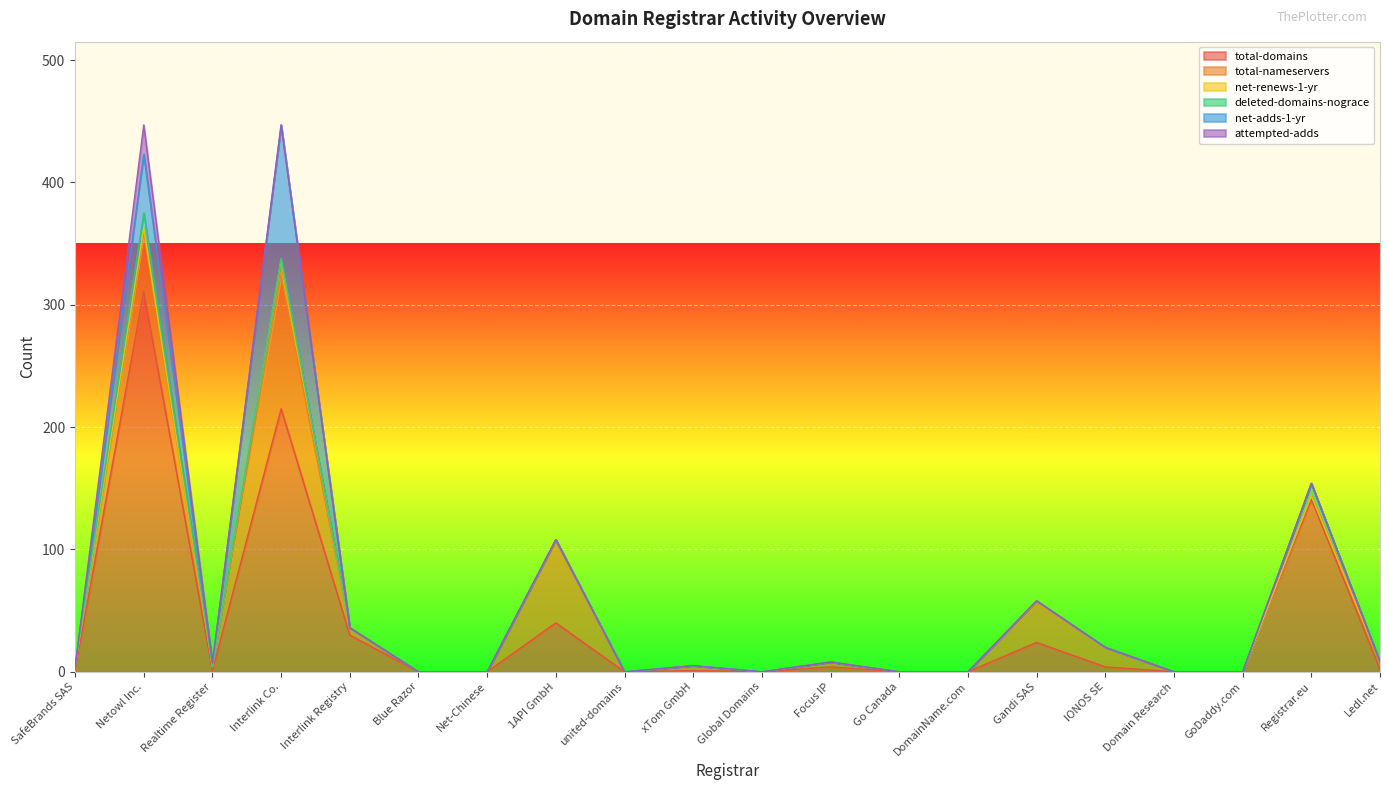

What is the difference between the maximum and second lowest values in the deleted-domains-nograce series?

12